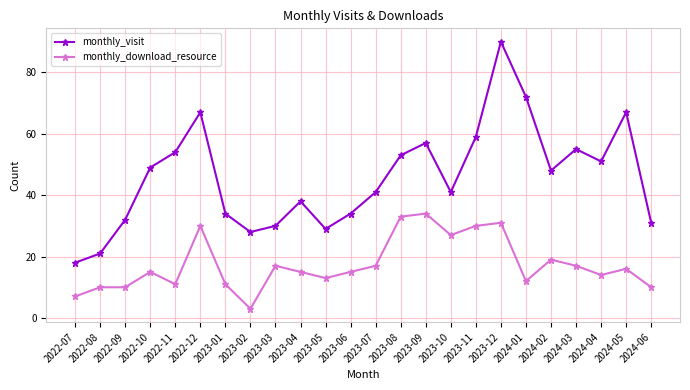

True or false: monthly_download_resource has a value of 3 at 2023-02.

True